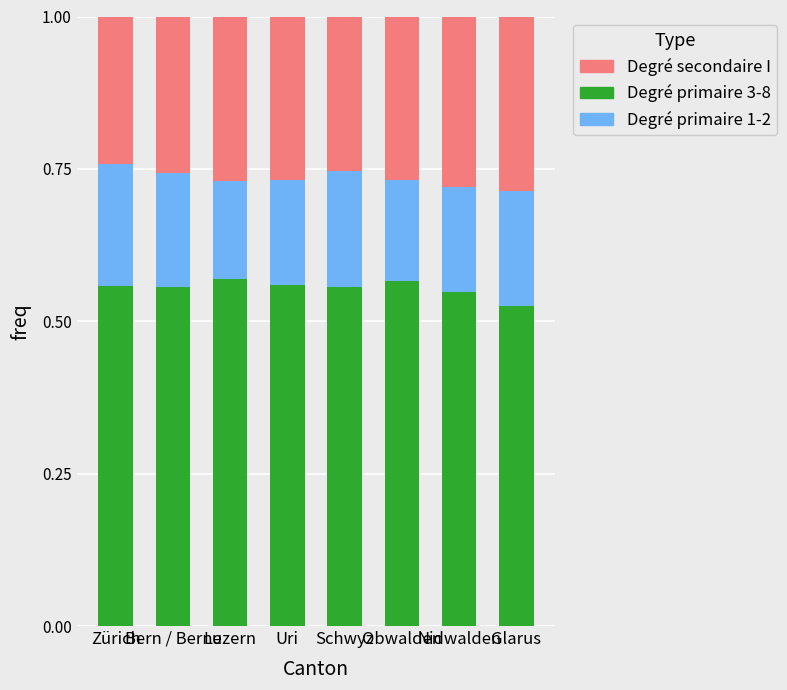

How many bars are there in total?

8